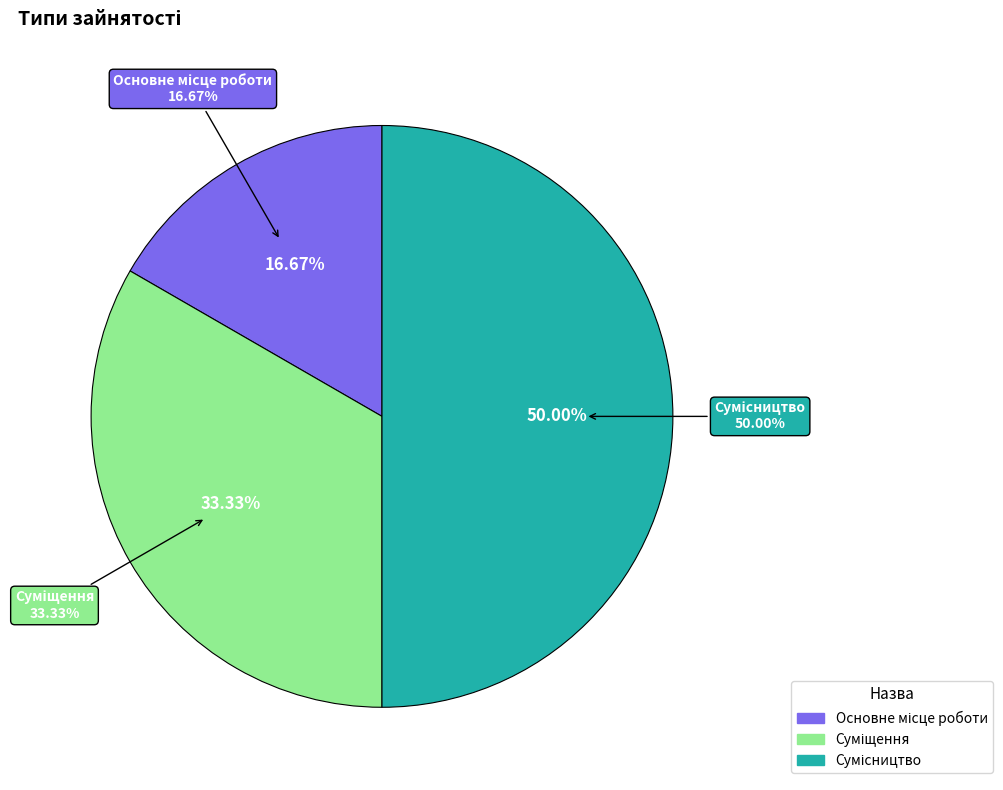

Which category has the biggest portion of the pie?

Сумісництво